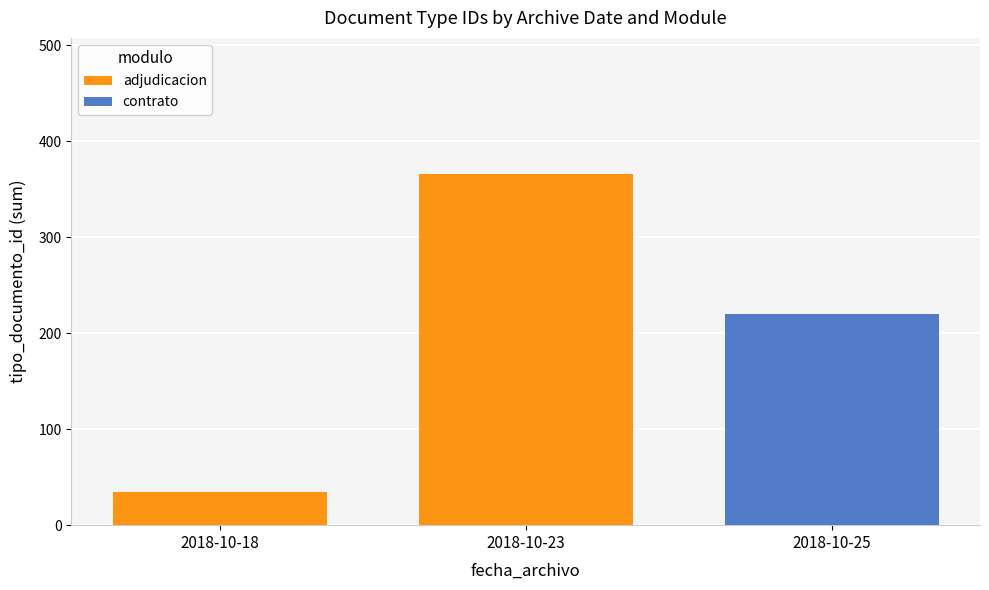

What is the total value across all series at 2018-10-25?

220